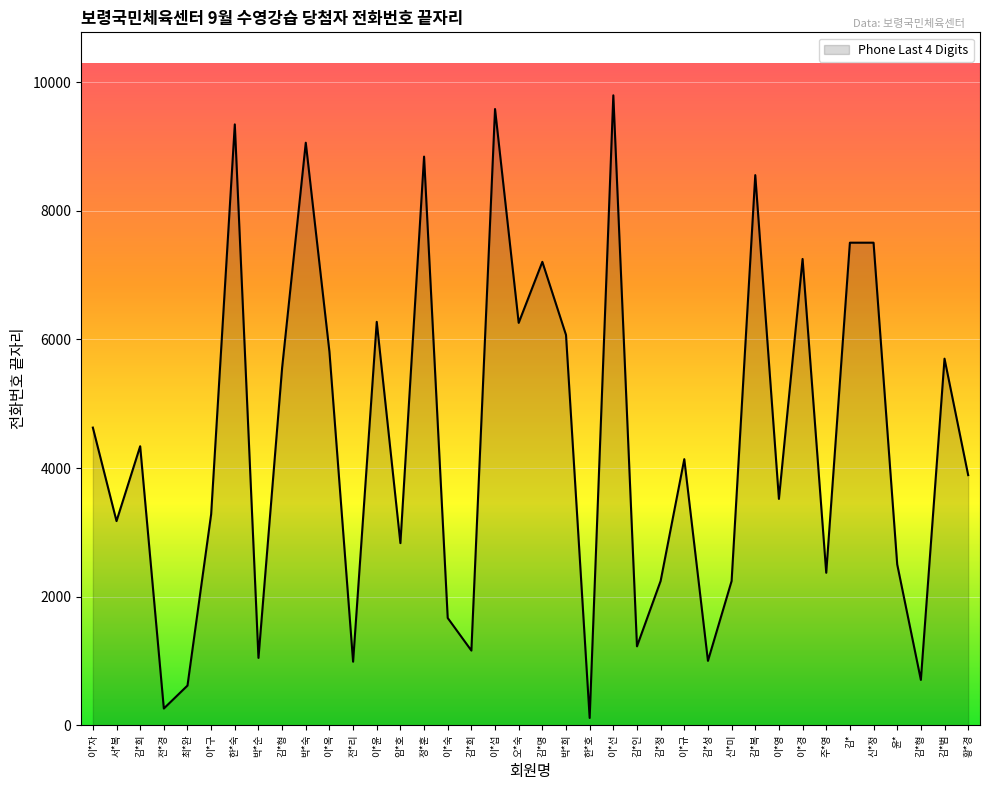

Does the chart have visible grid lines?

Yes